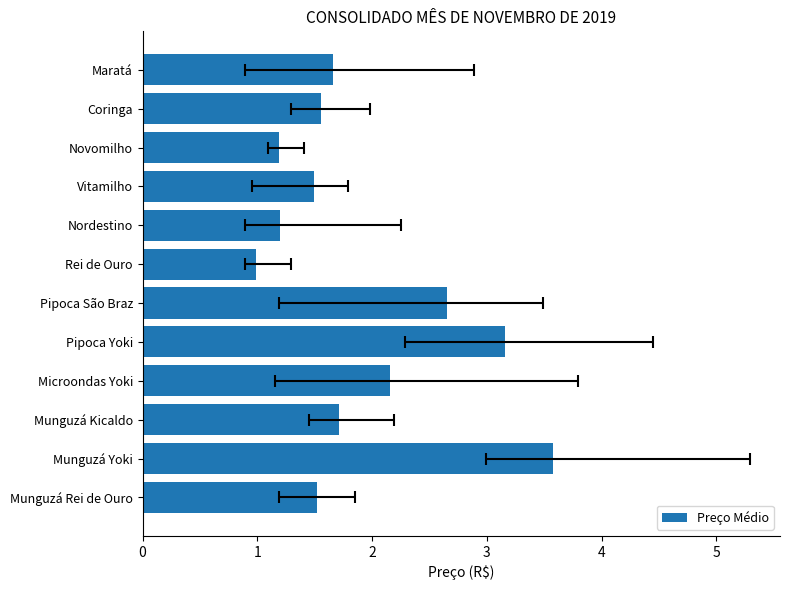

What is the sum of all values?

22.9